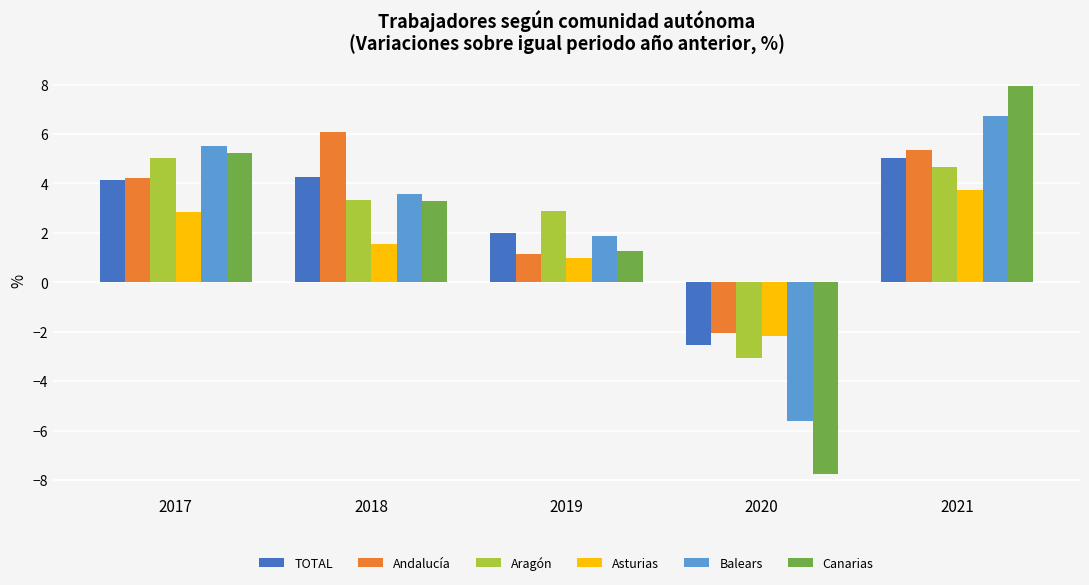

What is the value of the Aragón bar at the 3rd from the left?

2.9